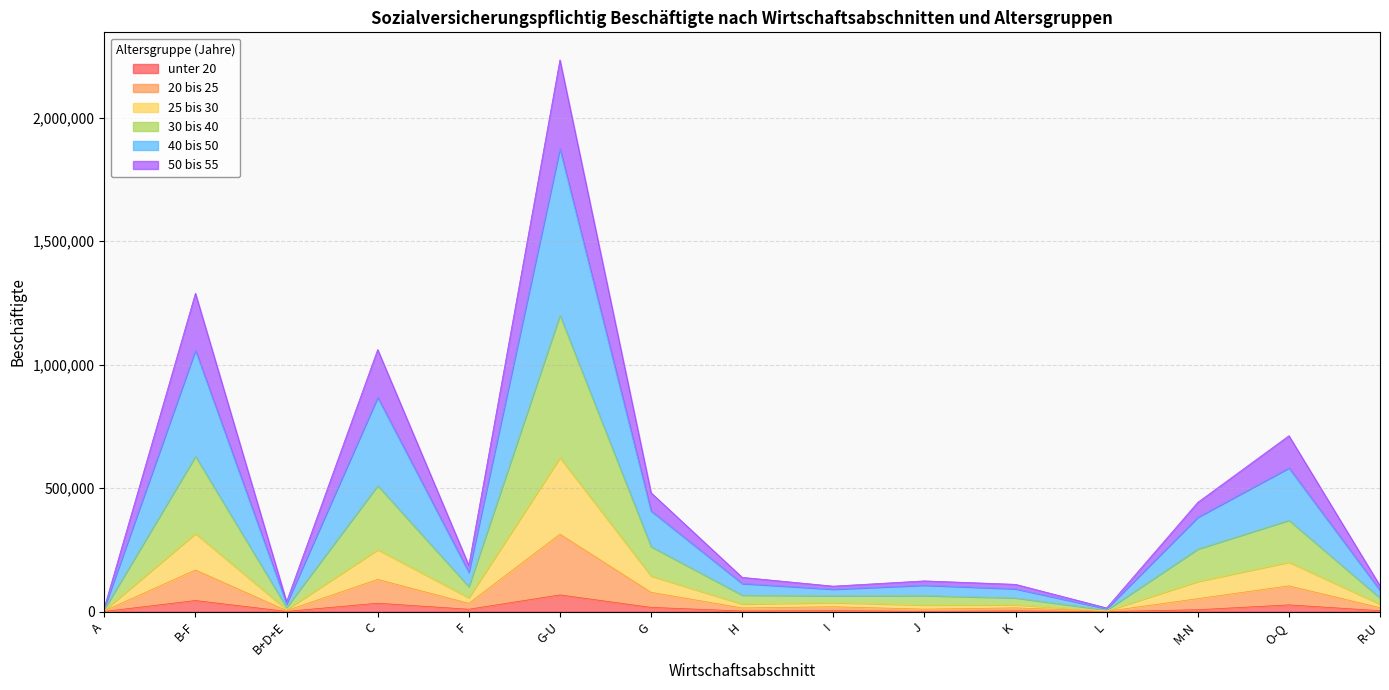

Is the value of 25 bis 30 at C greater than the value of 50 bis 55 at B+D+E?

Yes